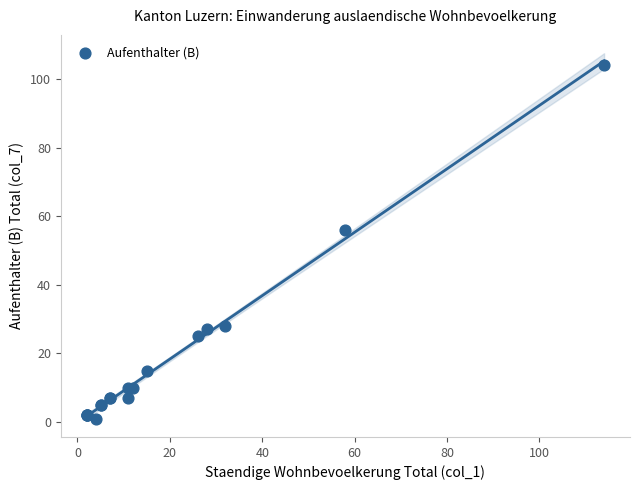

What Y value in the scatter plot is closest to 52?

56